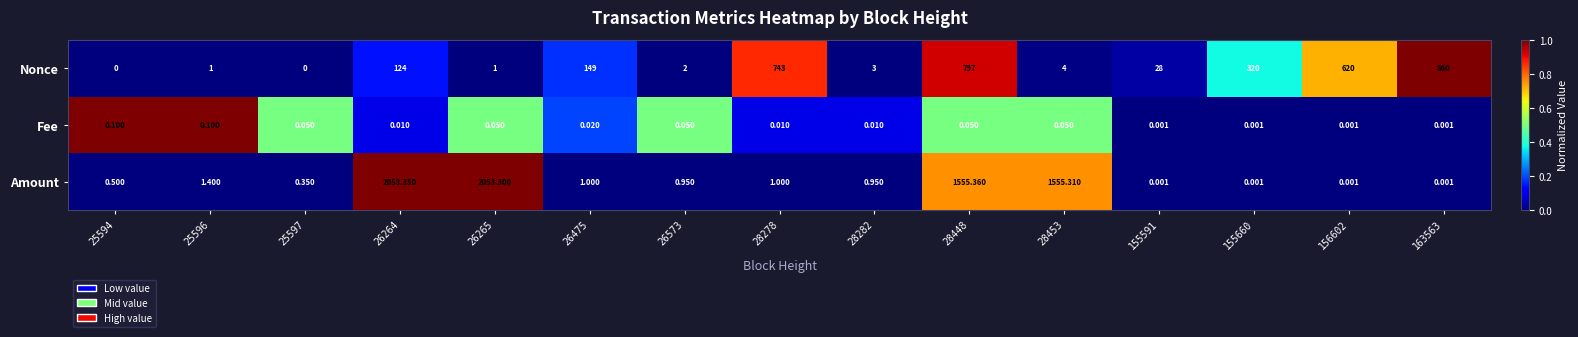

At which category is the sum across all series the highest?

28448